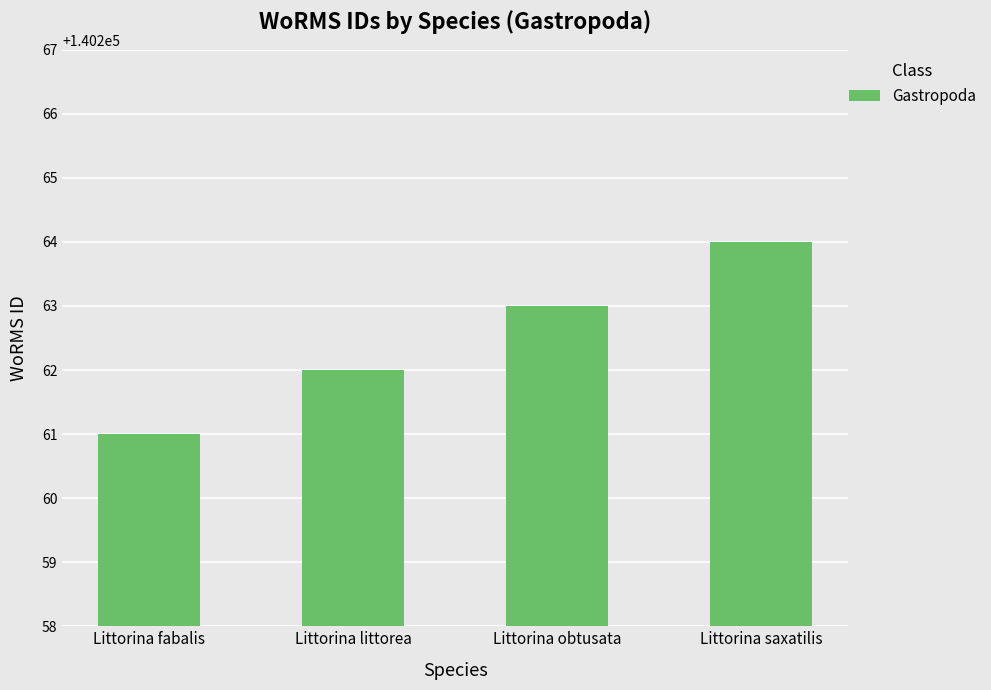

What is the difference between the maximum and minimum values?

3